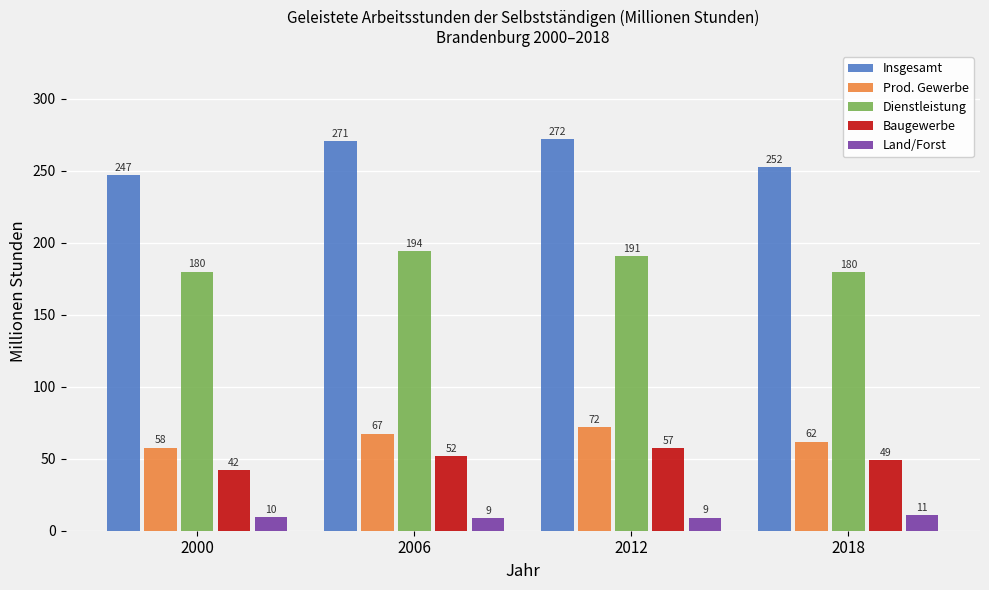

Which series has the widest spread of values?

Insgesamt